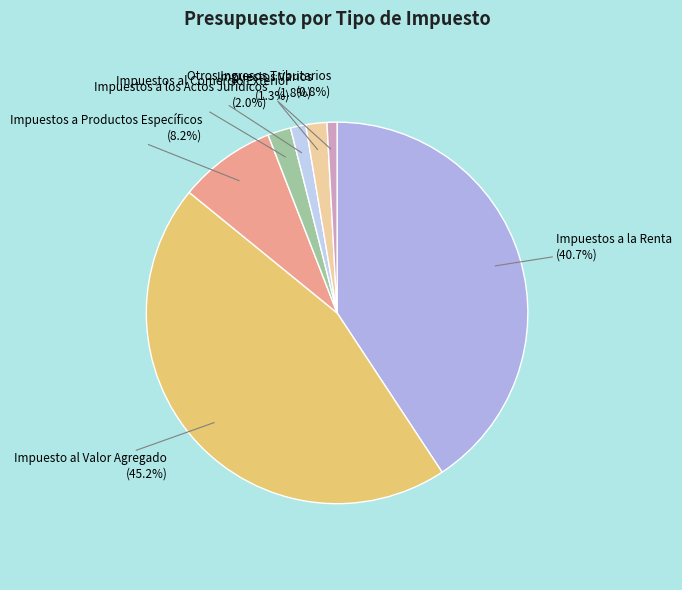

To the nearest percent, what is the combined percentage of Impuestos a Productos Específicos and Impuestos al Comercio Exterior?

10%